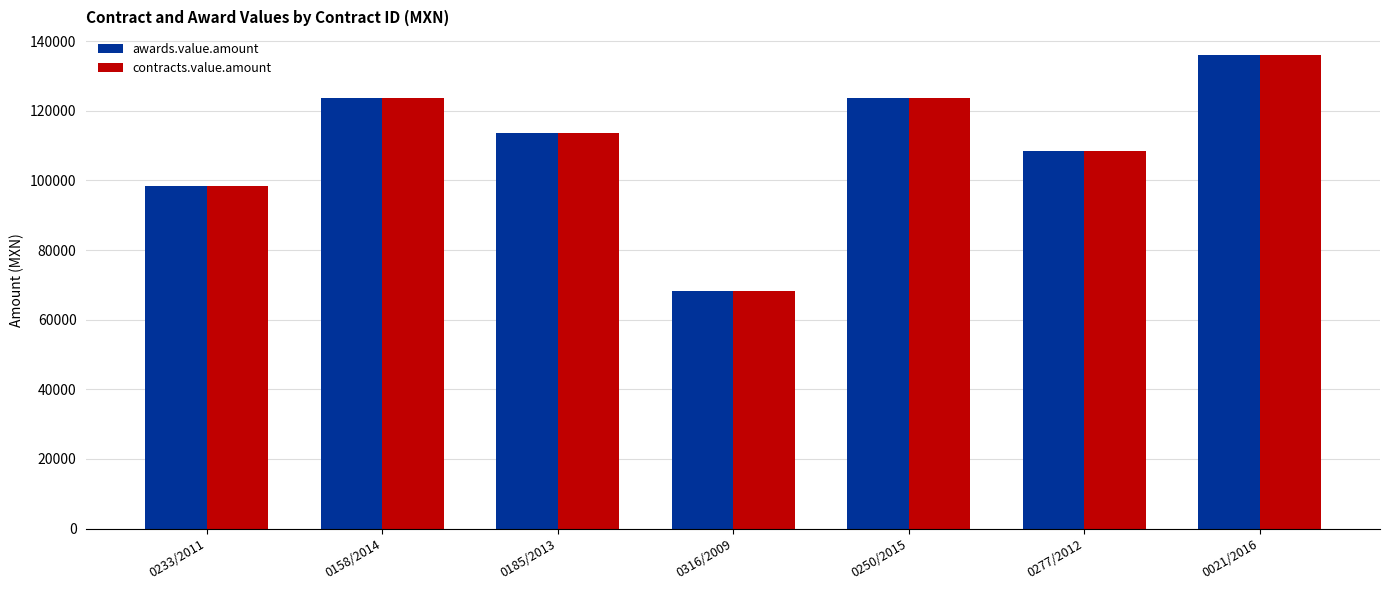

Is it true that awards.value.amount equals 98498.3 at 0233/2011?

True